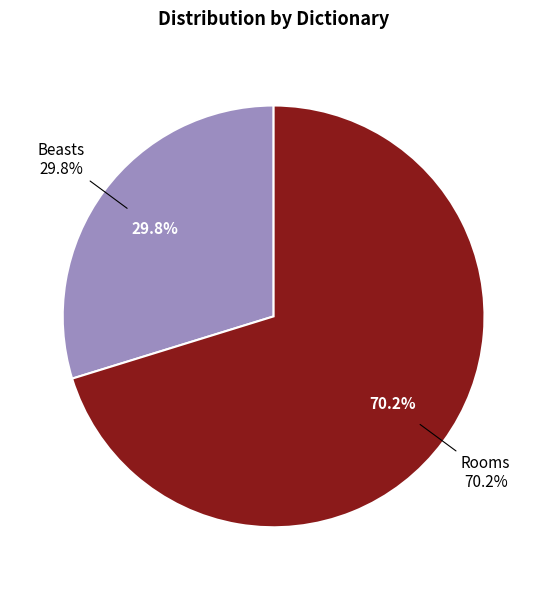

To the nearest percent, what percentage of the pie is Rooms?

70%